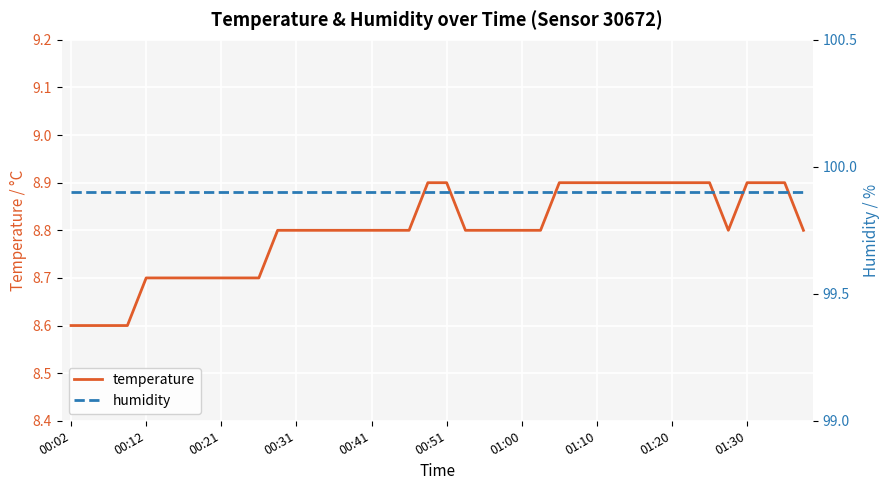

Which category has the lowest value in the temperature series?

00:02